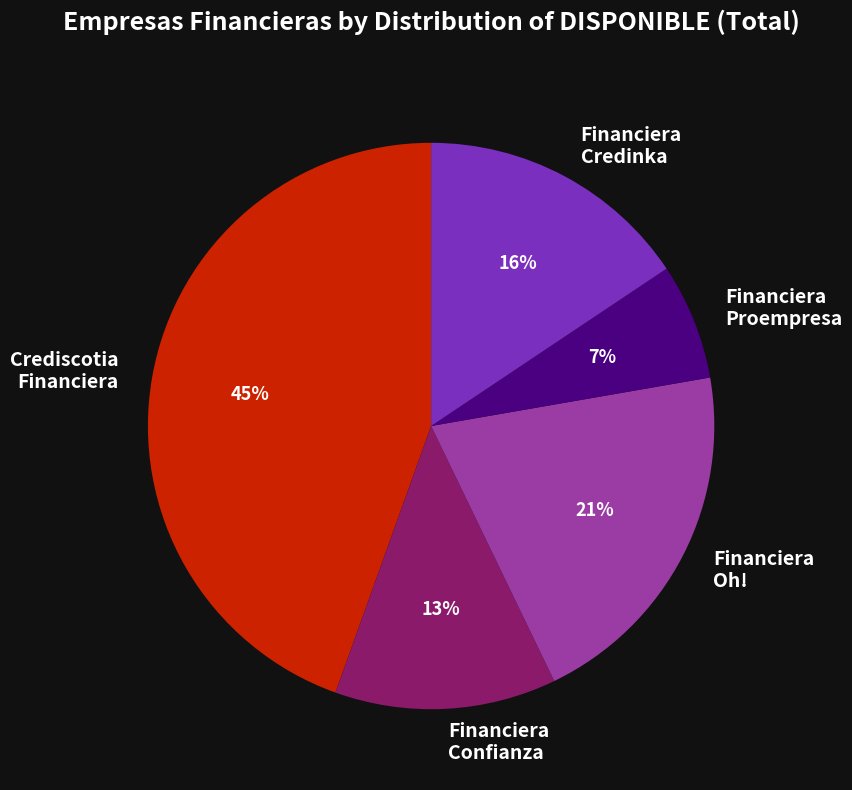

Which slice is the largest?

Crediscotia Financiera